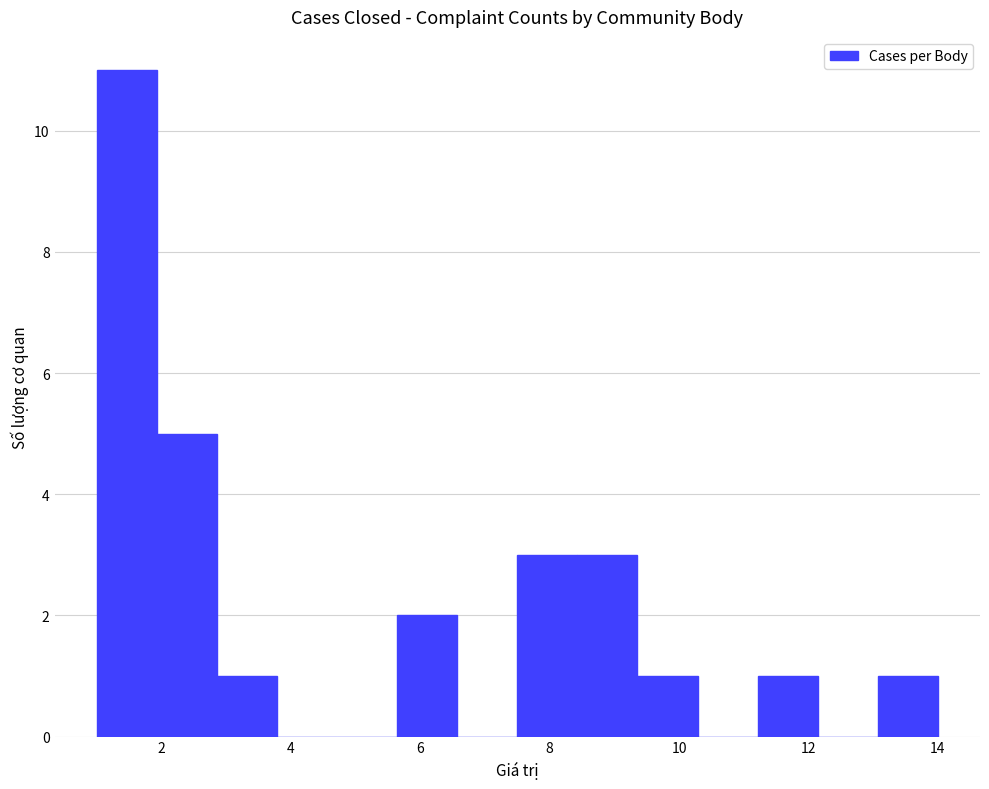

Over which range of the x-axis is the bar tallest?

1.0 to 2.0